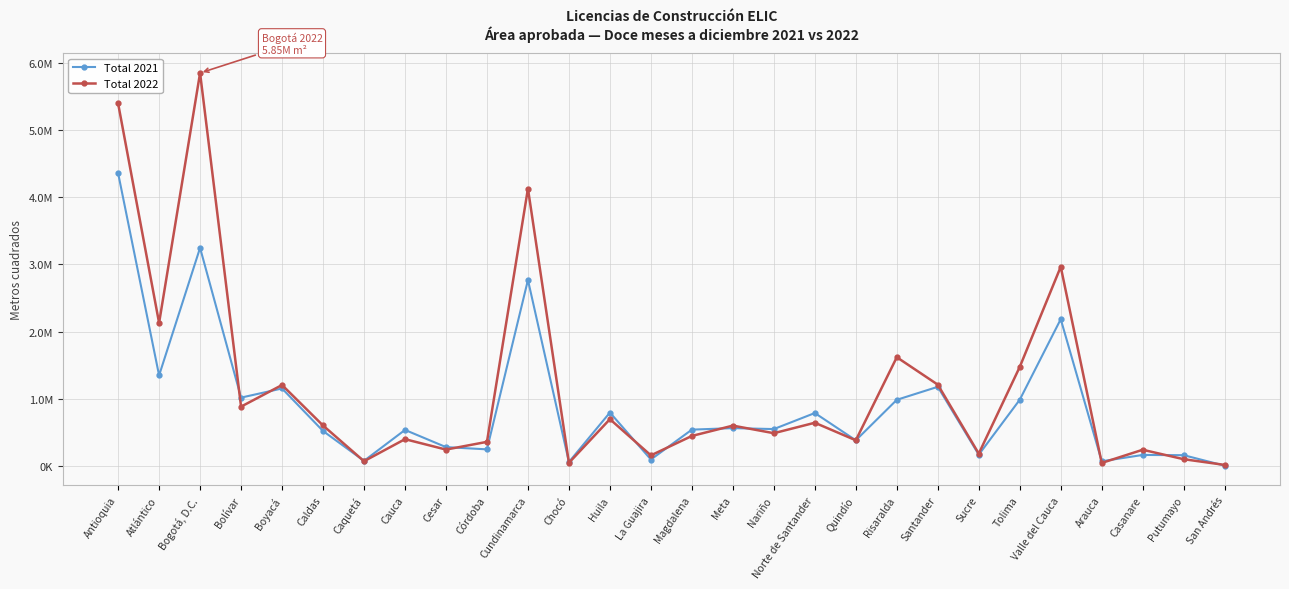

What is the label of the 19th point from the right?

Córdoba